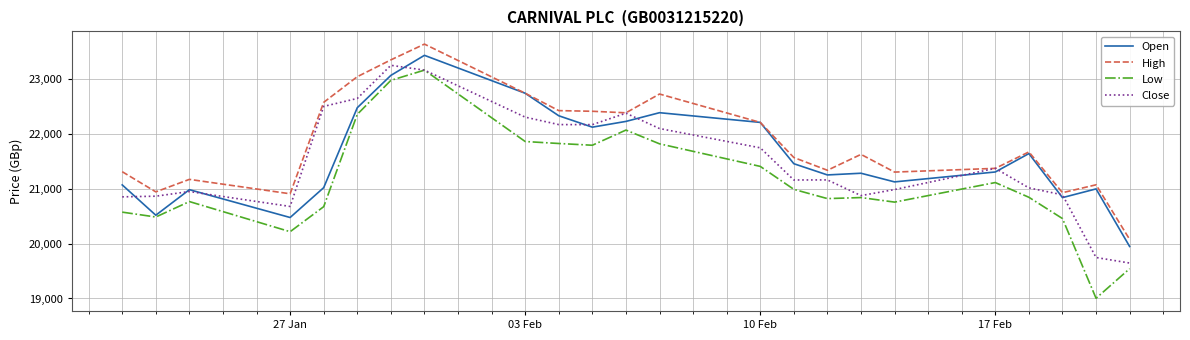

What is the minimum value for Close?

19647